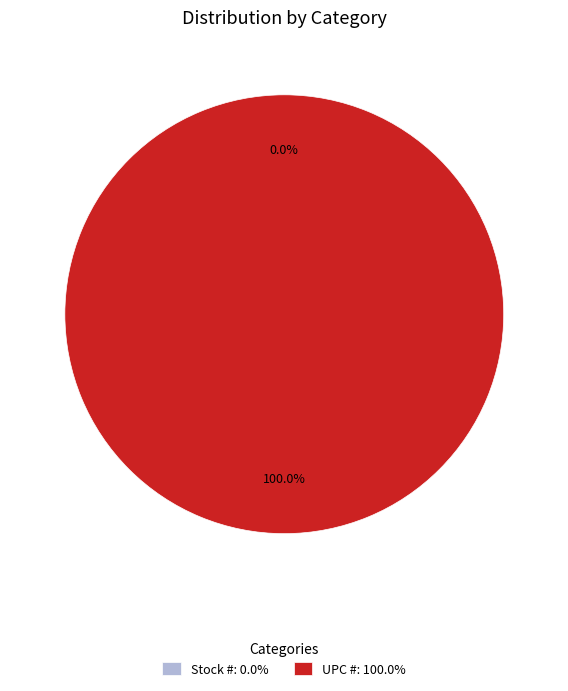

True or false: UPC # accounts for 89% of the total.

False